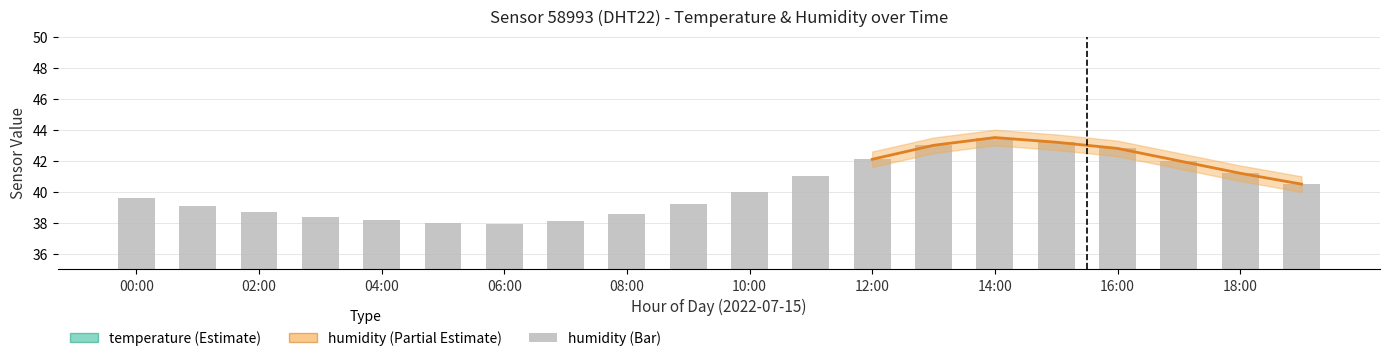

What is the highest value of the humidity series?

43.5